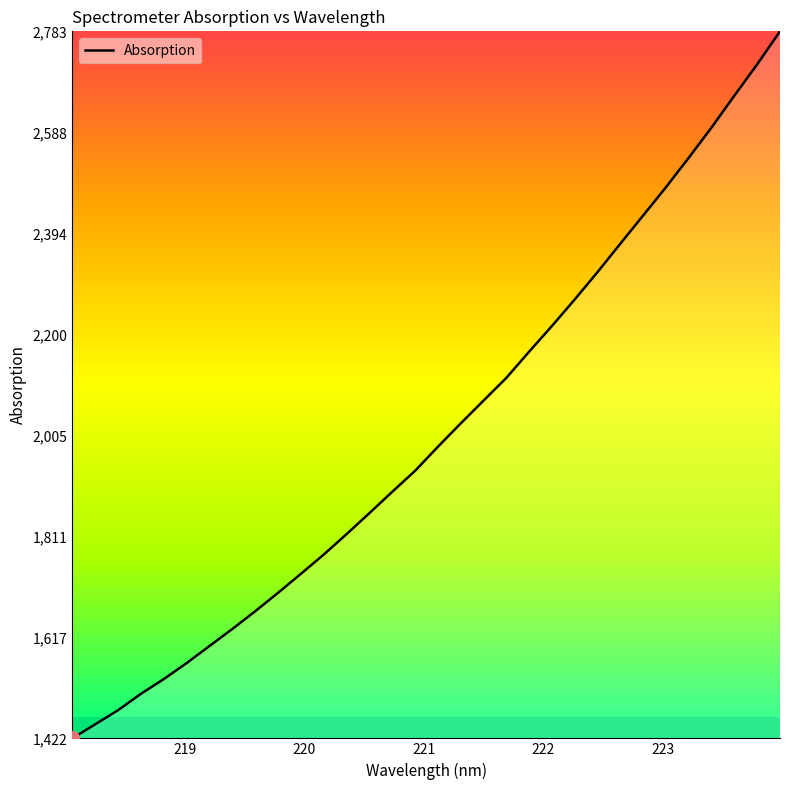

What is the greatest value displayed?

2783.1